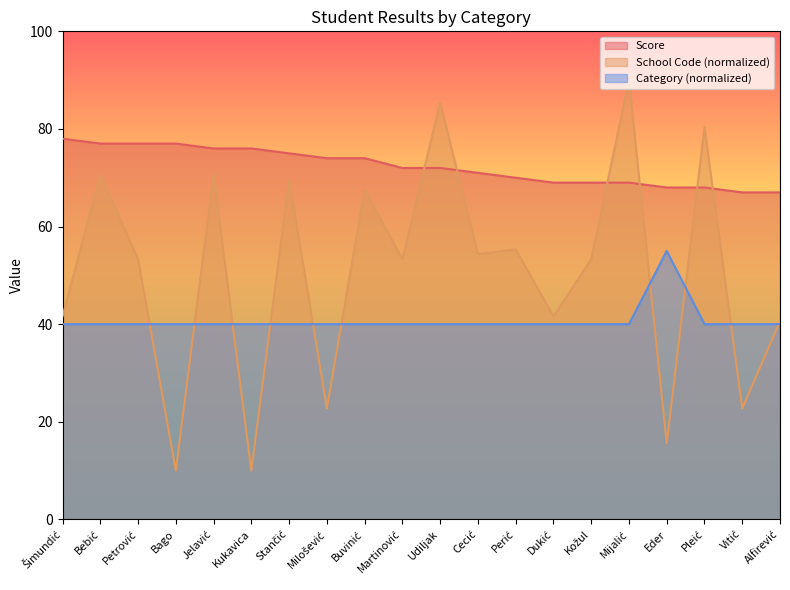

Rank the series at Stančić from highest to lowest value.

Score, School Code, Category